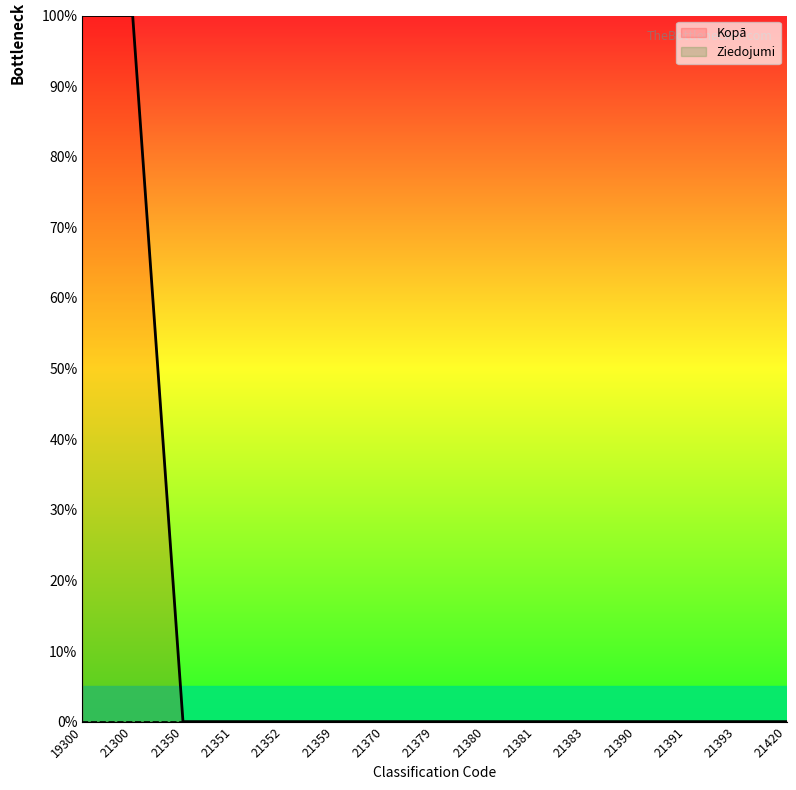

Rank the categories by value from lowest to highest.

21350, 21351, 21352, 21359, 21370, 21379, 21380, 21381, 21383, 21390, 21391, 21393, 21420, 19300, 21300